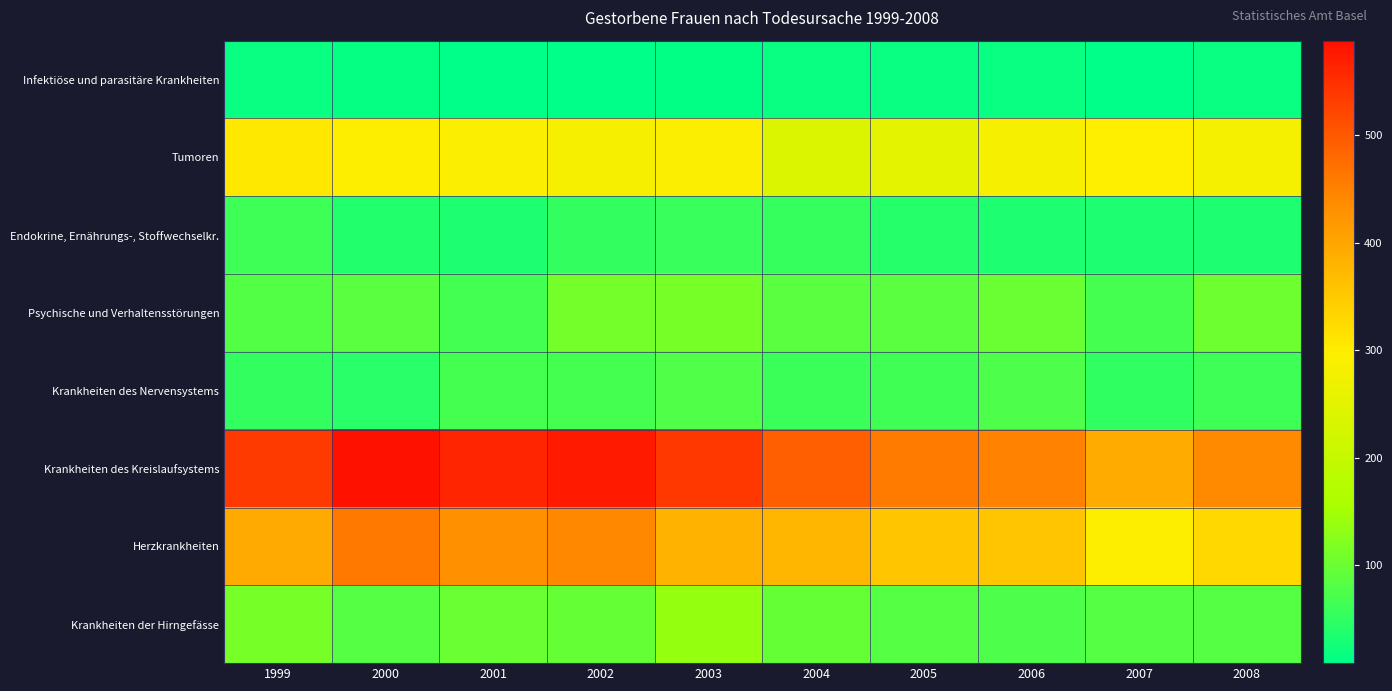

Which series has the largest range (max minus min)?

Krankheiten des Kreislaufsystems